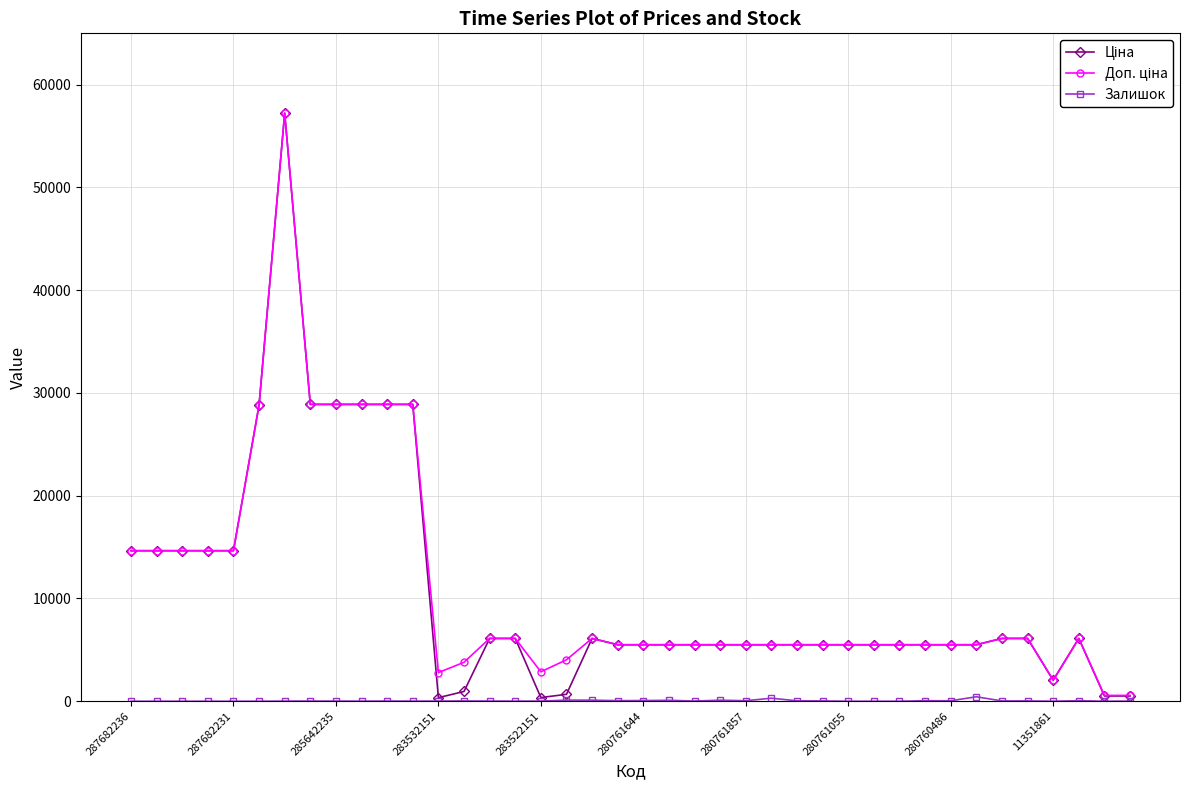

What is the greatest value displayed?

57235.5